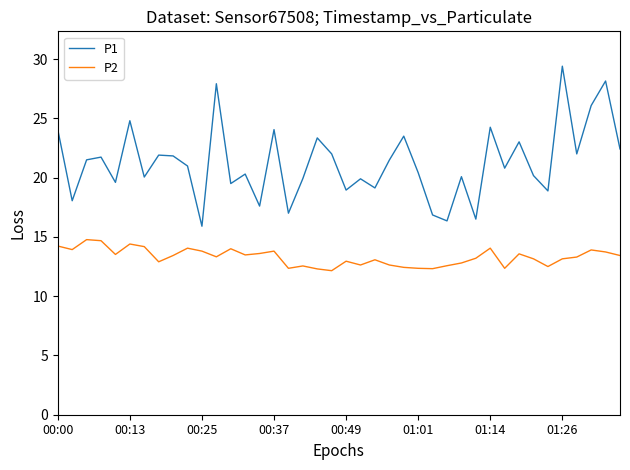

Which series has the largest total across all categories?

P1